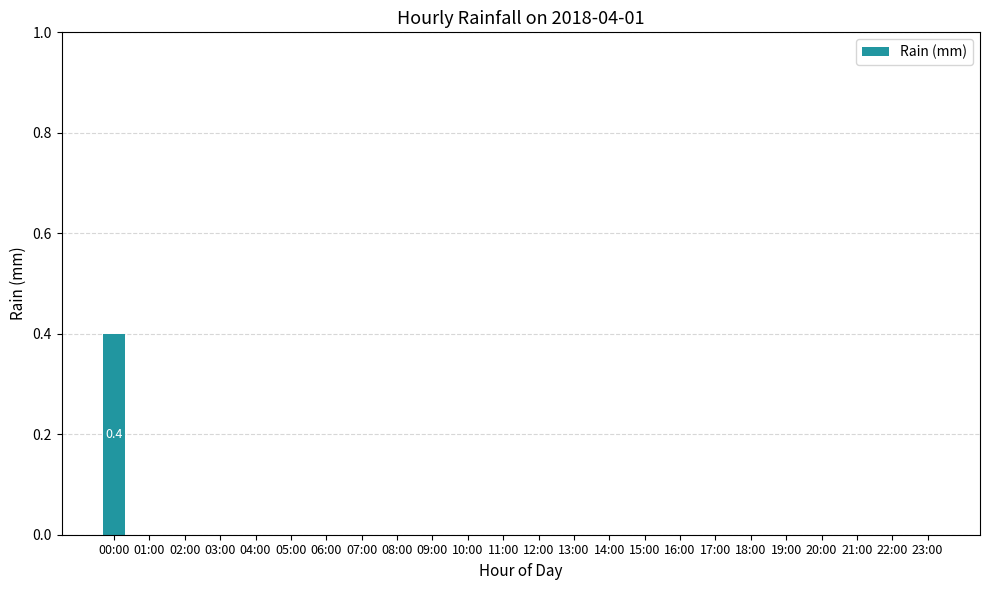

What is the sum of all values?

0.4